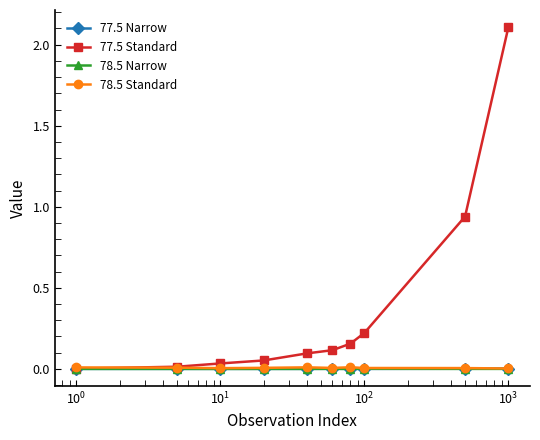

Does the chart have visible grid lines?

No